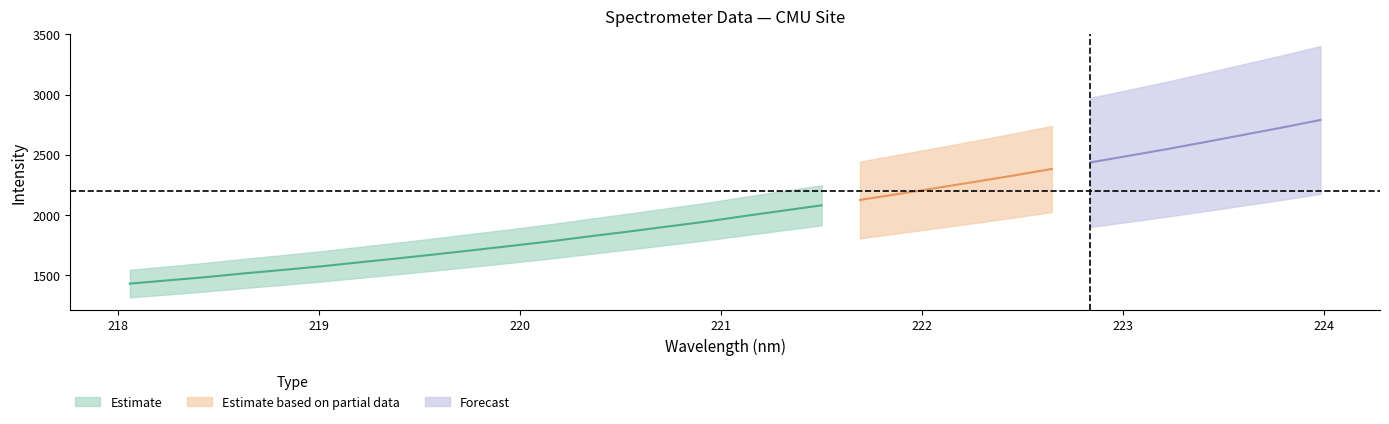

True or false: Estimate and labels intersect in this chart.

False